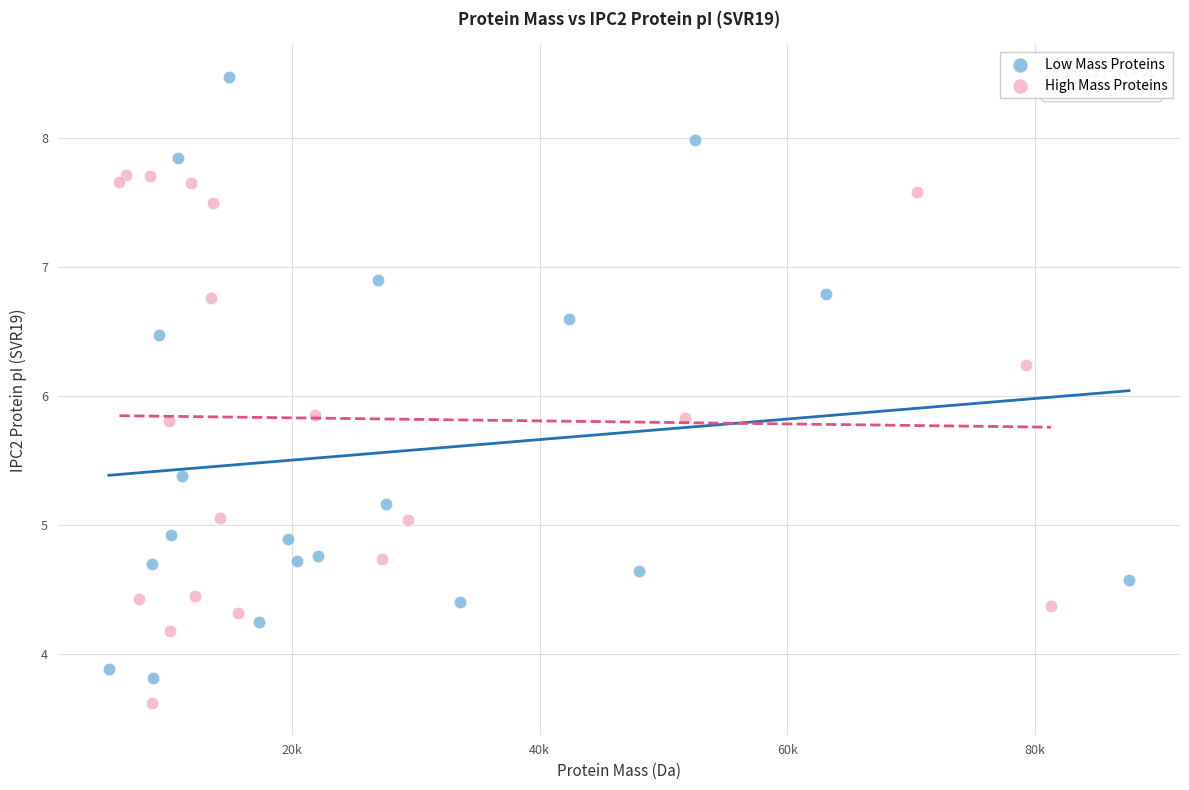

What are all the series names shown in the legend?

Low Mass Proteins, High Mass Proteins